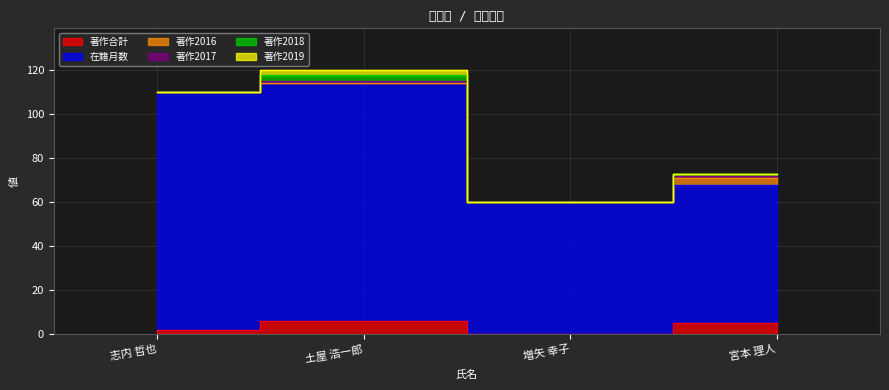

At which category is the sum across all series the highest?

土屋 浩一郎